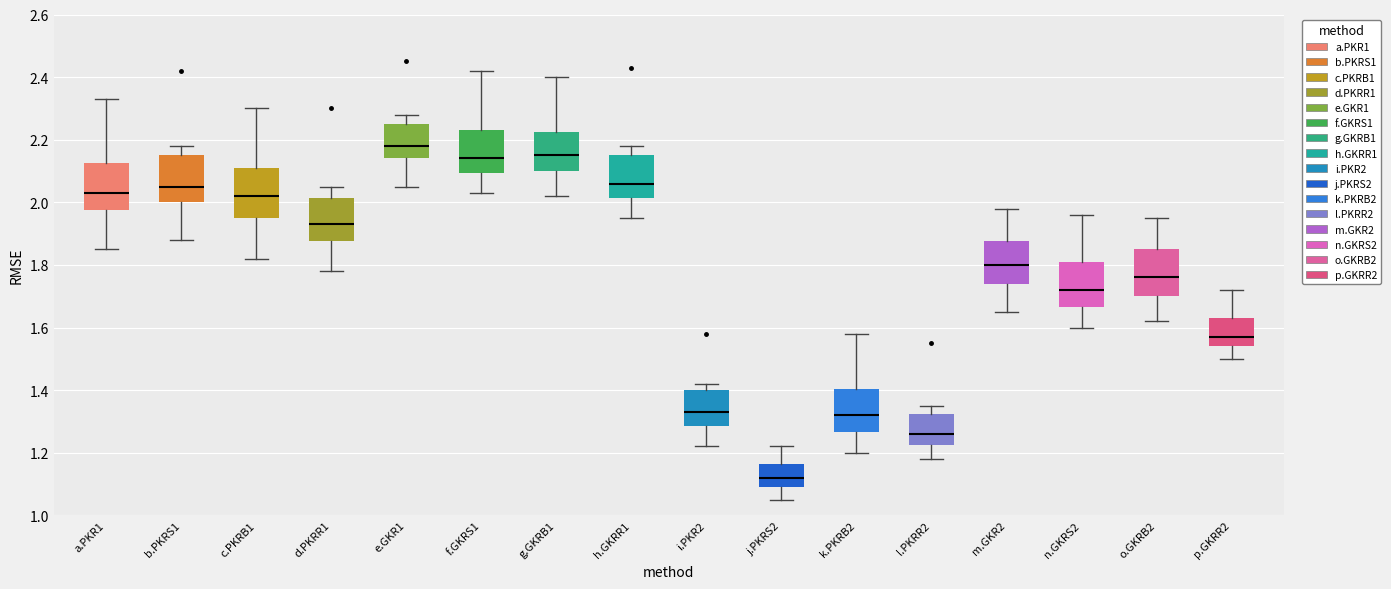

Which box's median line is the highest?

e.GKR1